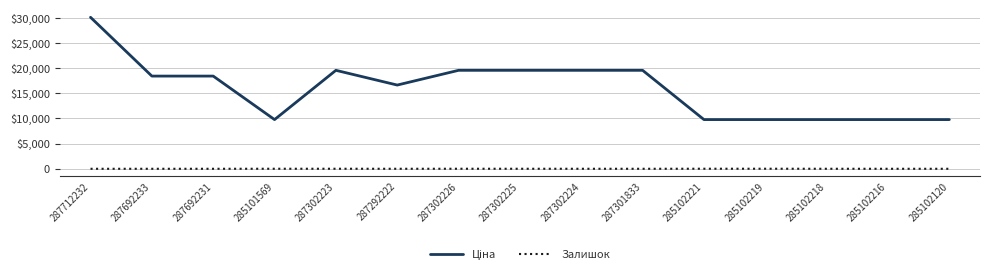

What is the average value of the Залишок series?

3.7